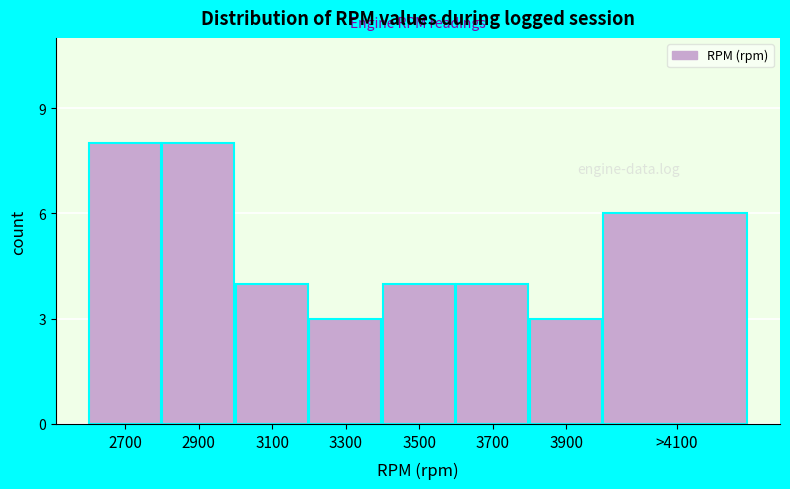

Reading right to left, transcribe all the data shown in this chart.

>4100=6	3900=3	3700=4	3500=4	3300=3	3100=4	2900=8	2700=8